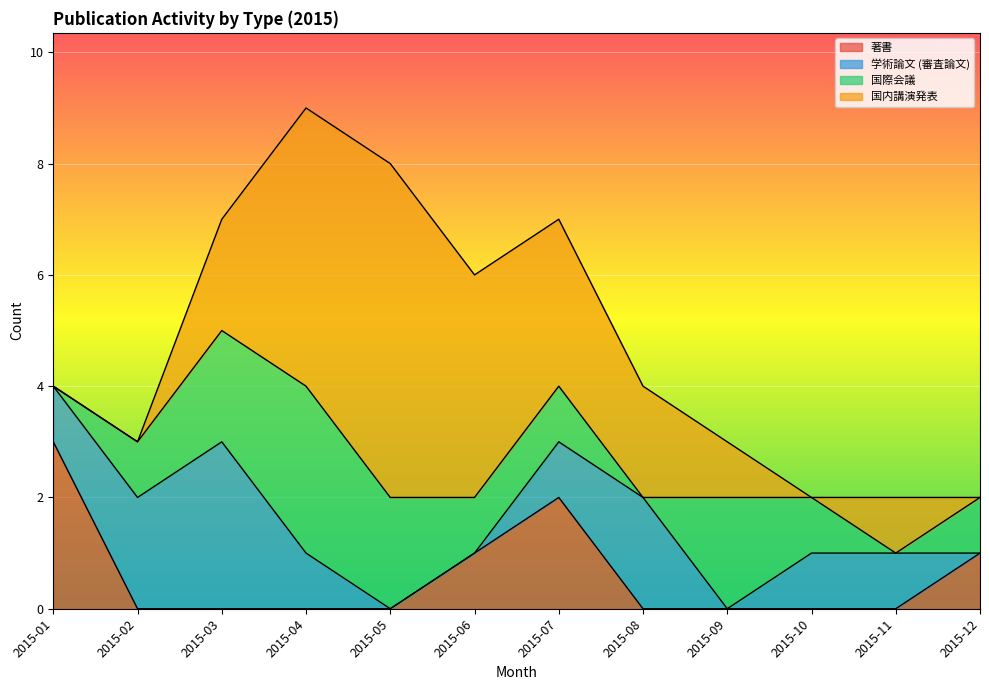

List the series in order of their peak value, lowest first.

著書, 学術論文 (審査論文), 国際会議, 国内講演発表